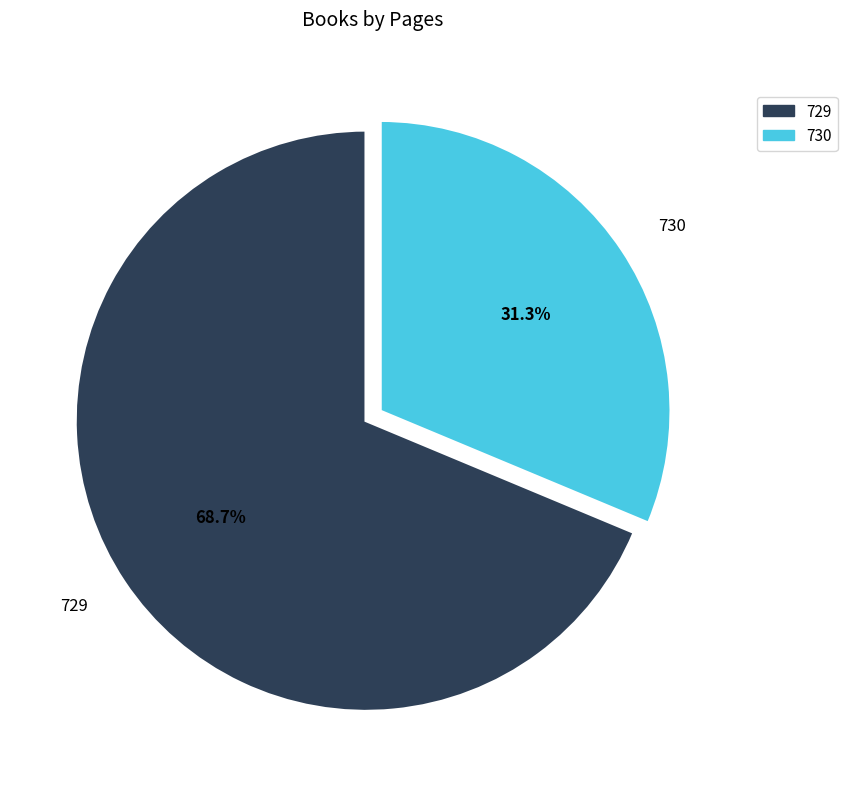

Which category has the smallest portion of the pie?

730